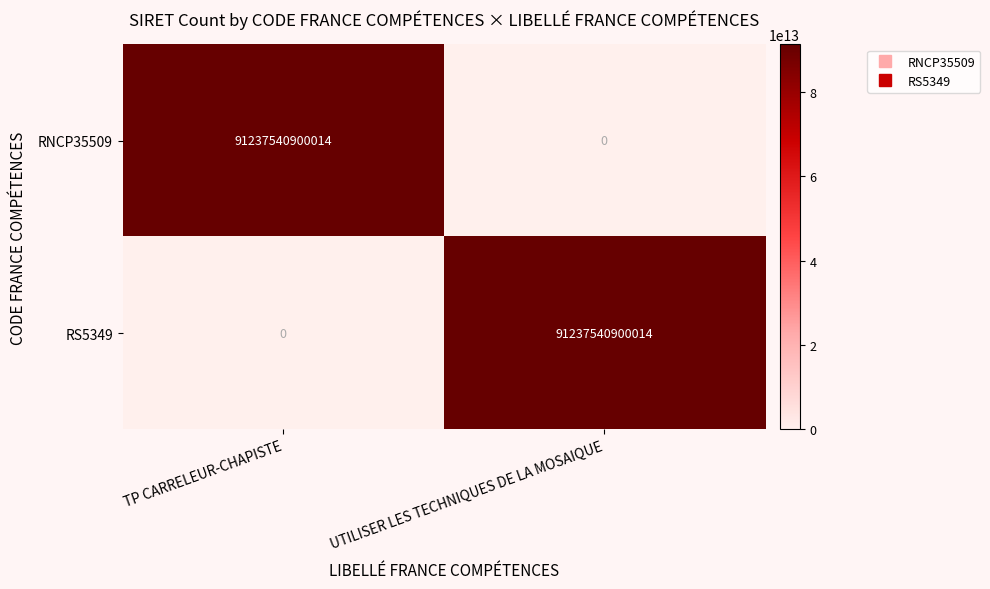

Count the number of categories in the chart.

2